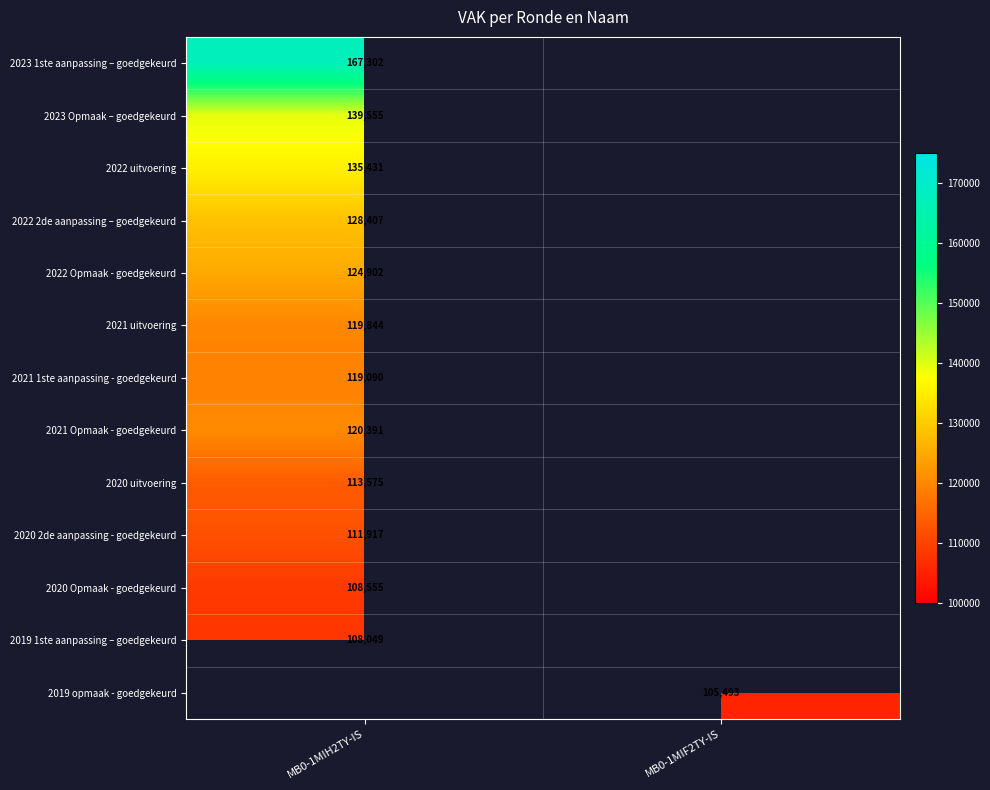

True or false: 2020 uitvoering has a value of 180764 at MB0-1MIH2TY-IS.

False